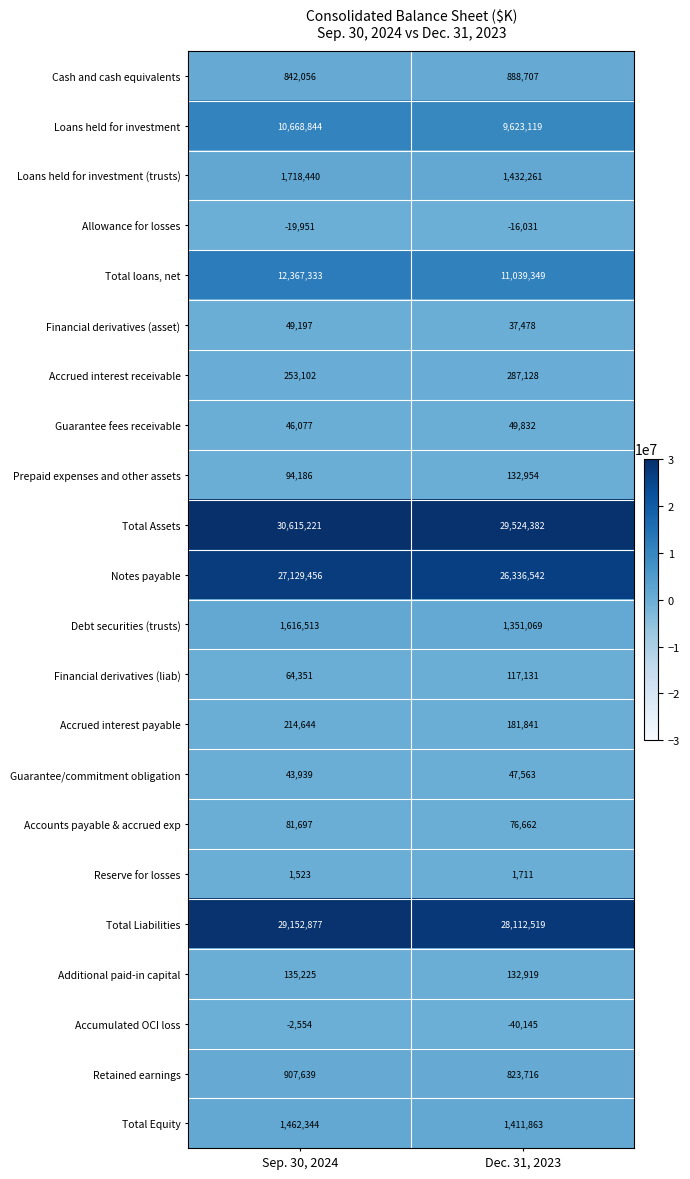

How many series are shown in this chart?

22